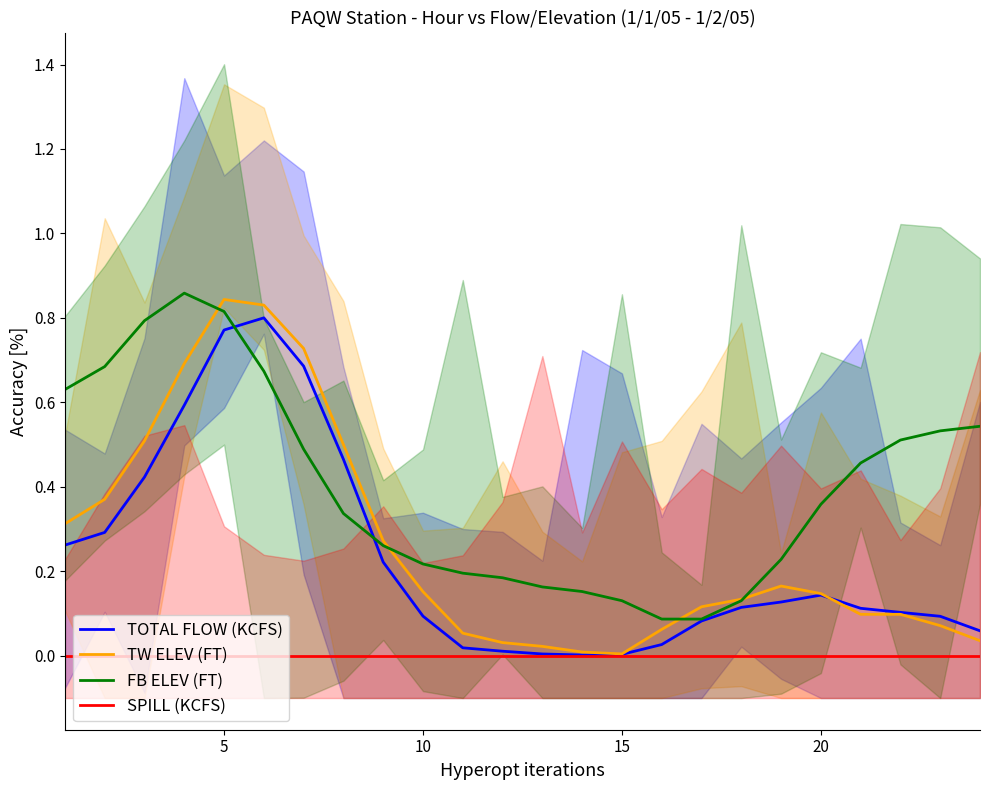

Between 9 and 10, which series saw the biggest shift?

TW ELEV (FT)